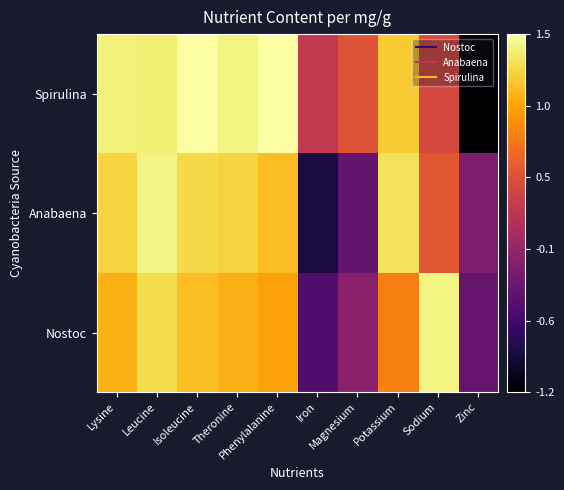

Reading left to right, what are all the values shown in this chart?

Nostoc: Lysine=1.1	Leucine=1.3	Isoleucine=1.1	Theronine=1.1	Phenylalanine=1.0	Iron=-0.5	Magnesium=-0.2	Potassium=0.8	Sodium=1.4	Zinc=-0.4
Anabaena: Lysine=1.2	Leucine=1.4	Isoleucine=1.3	Theronine=1.2	Phenylalanine=1.1	Iron=-0.9	Magnesium=-0.4	Potassium=1.3	Sodium=0.5	Zinc=-0.2
Spirulina: Lysine=1.4	Leucine=1.4	Isoleucine=1.5	Theronine=1.4	Phenylalanine=1.5	Iron=0.2	Magnesium=0.5	Potassium=1.2	Sodium=0.4	Zinc=-1.2